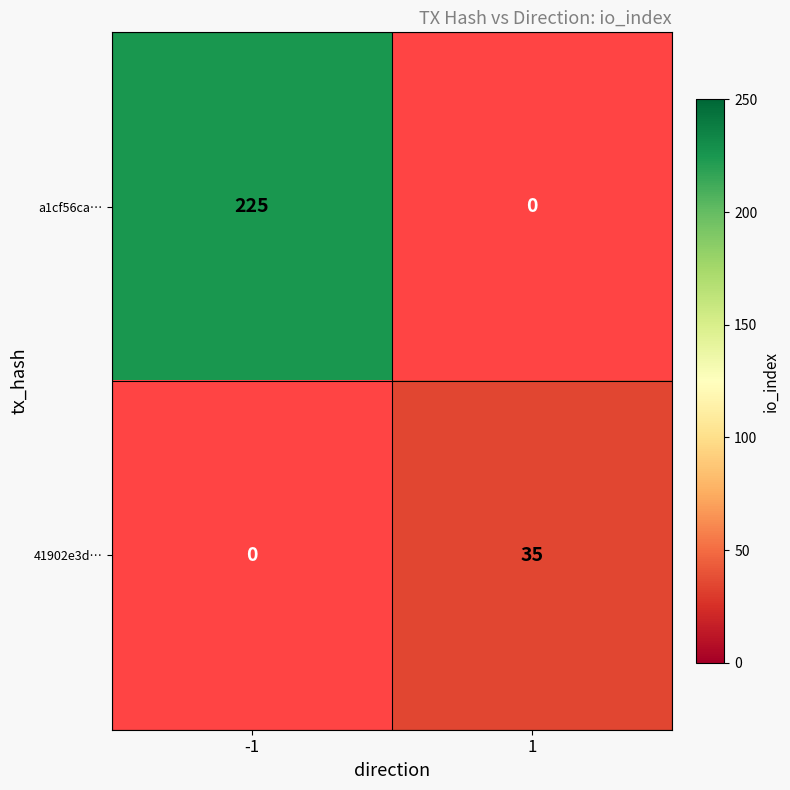

The value of a1cf56ca… at -1 is 225. True or false?

True